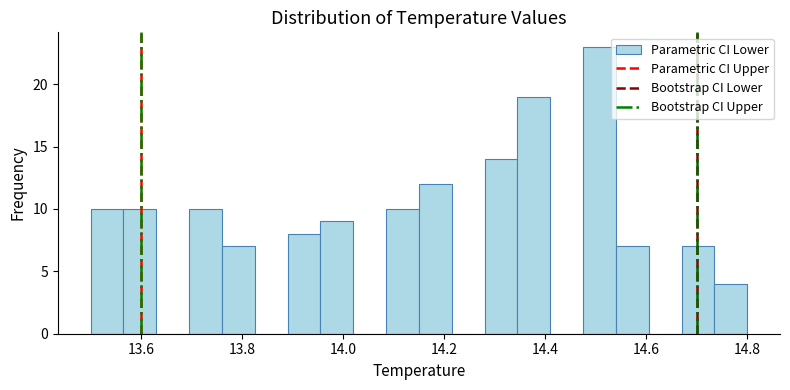

Read against the x-axis, roughly where is the centre of the tallest bar?

14.50